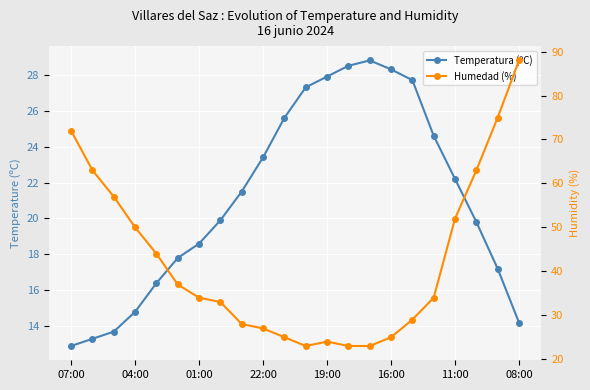

Rank the series by their average value, from lowest to highest.

Temperatura (ºC), Humedad (%)